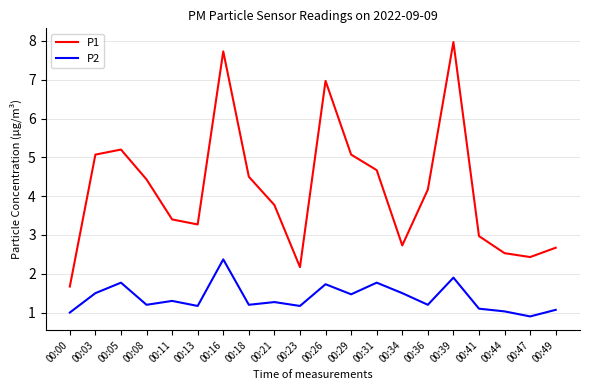

What is the average value of the P1 series?

4.2